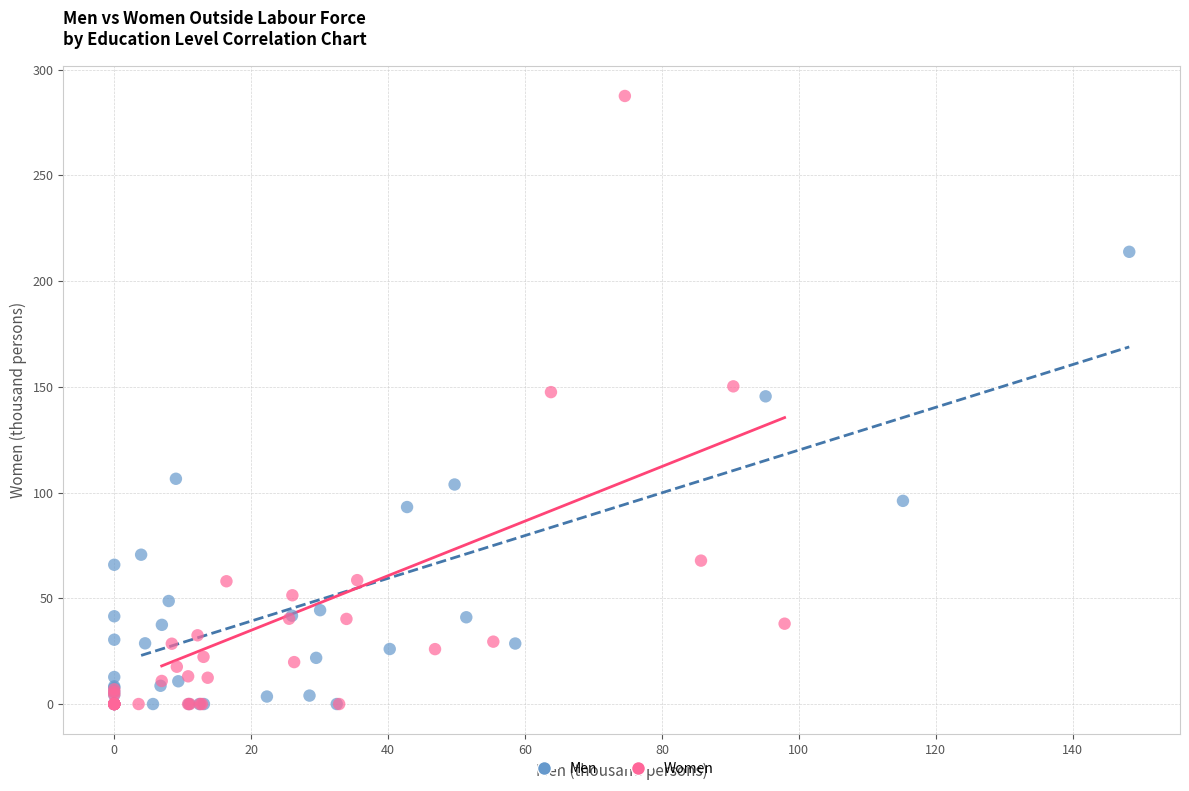

Which series has the widest spread of Y values?

Women